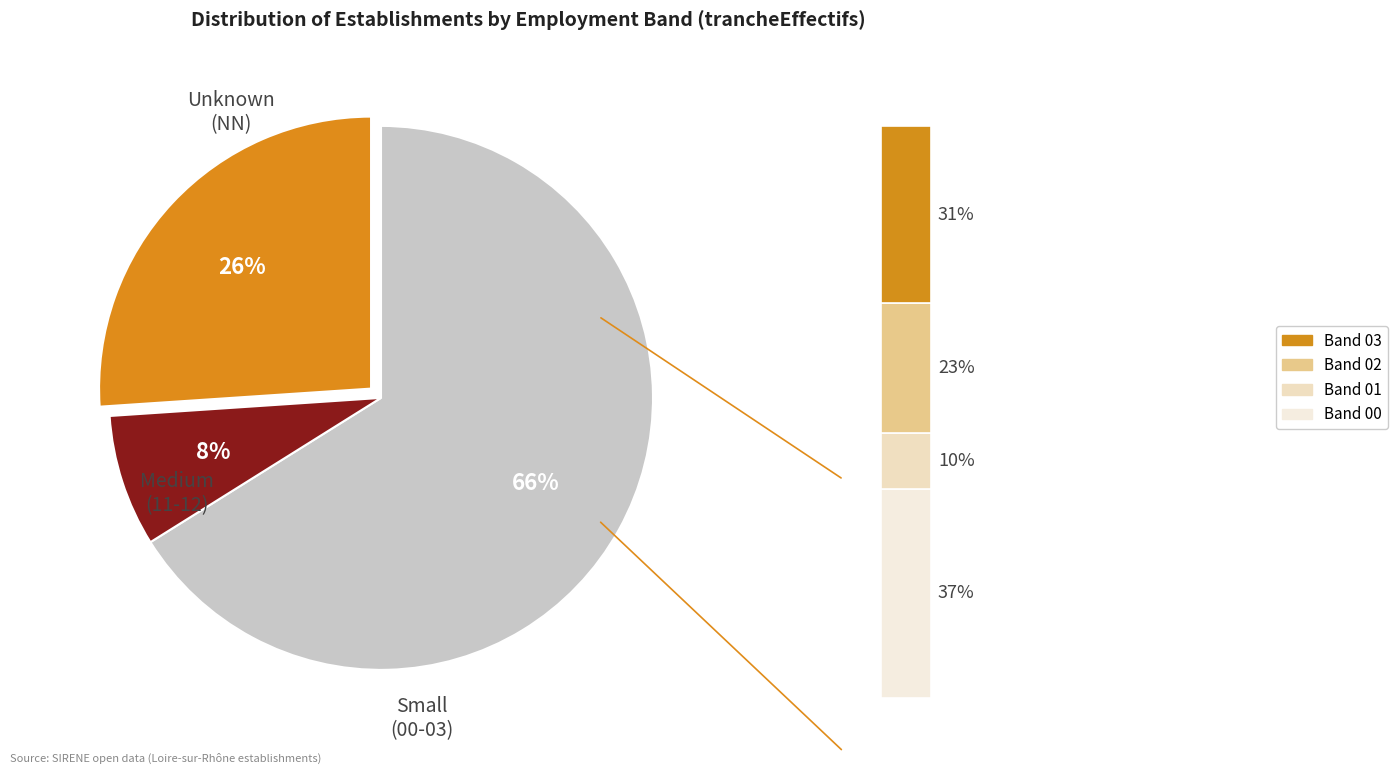

Which slice is the smallest?

01